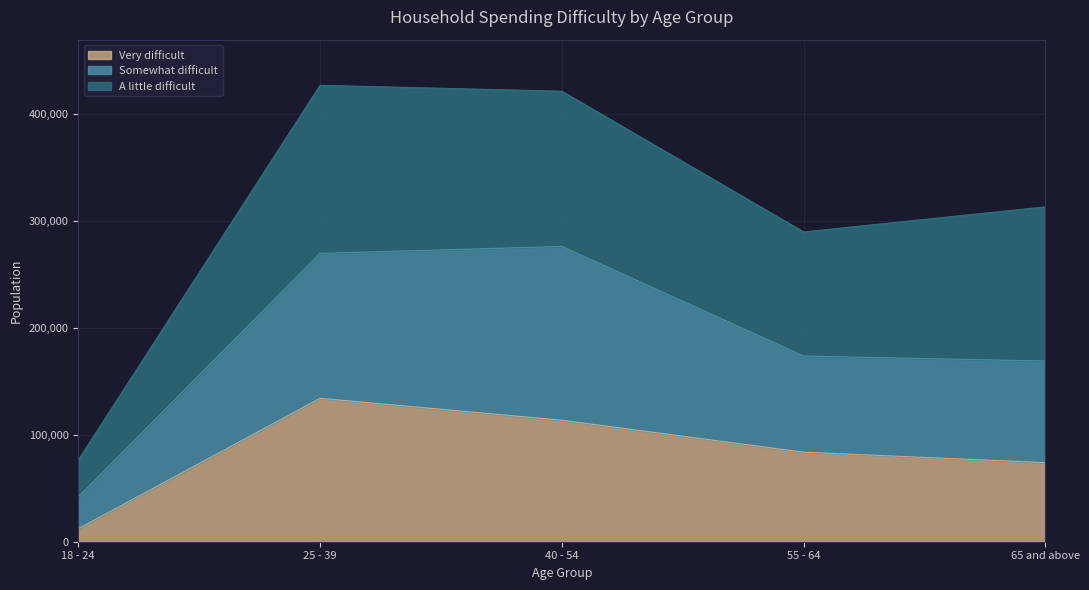

What is the sum of all Very difficult values?

417875